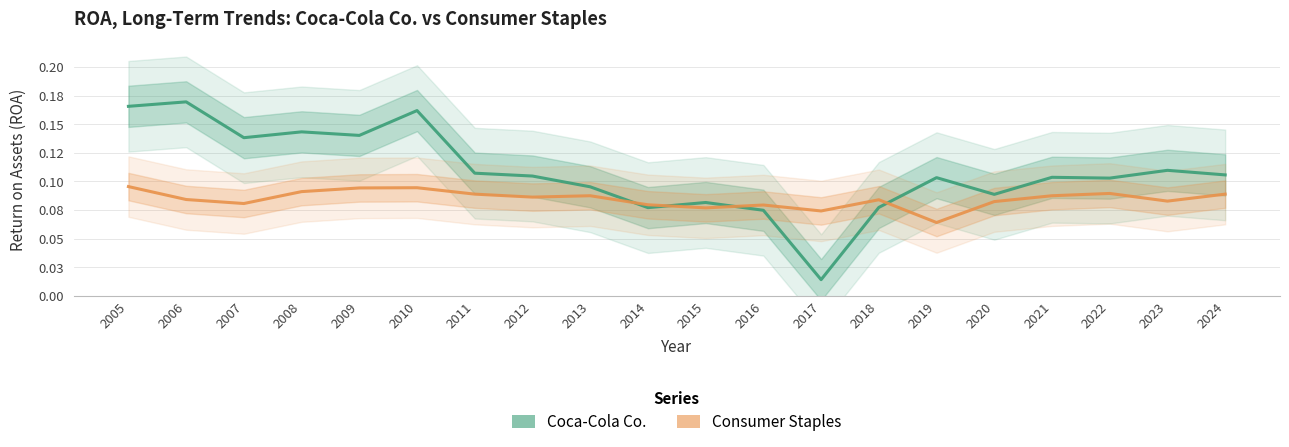

At which category does Consumer Staples reach its first local peak?

2010